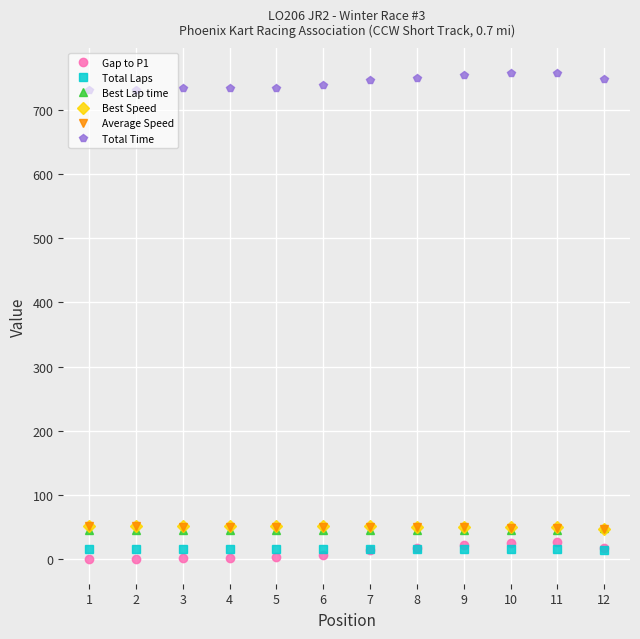

What is the difference between the Best Lap time values at 4 and 12?

4.0